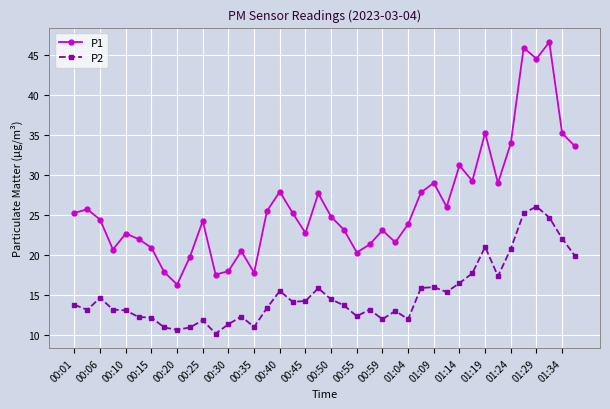

What is the difference between the maximum and minimum values in the P2 series?

15.9